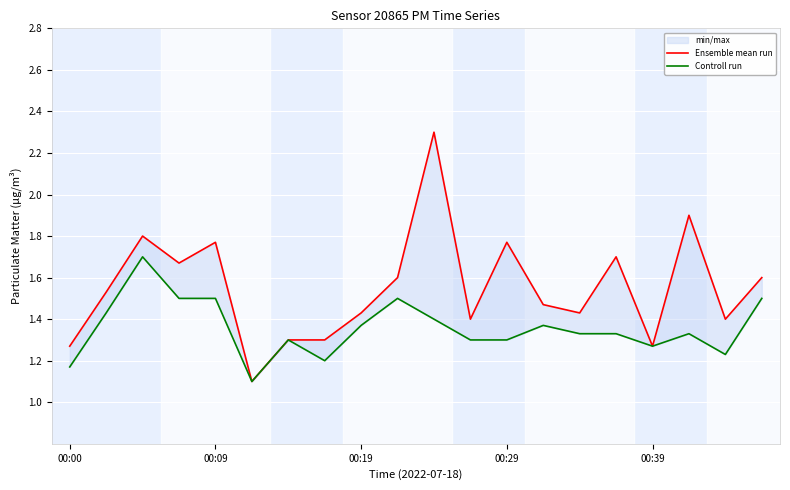

True or false: Ensemble mean run and Controll run intersect in this chart.

False